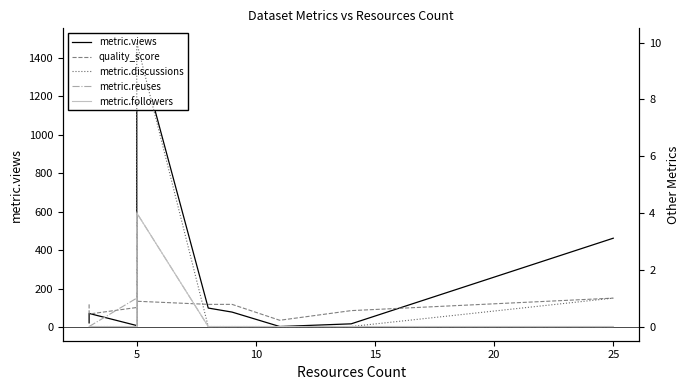

In metric.discussions, how many points are higher than both neighbors (excluding endpoints)?

1